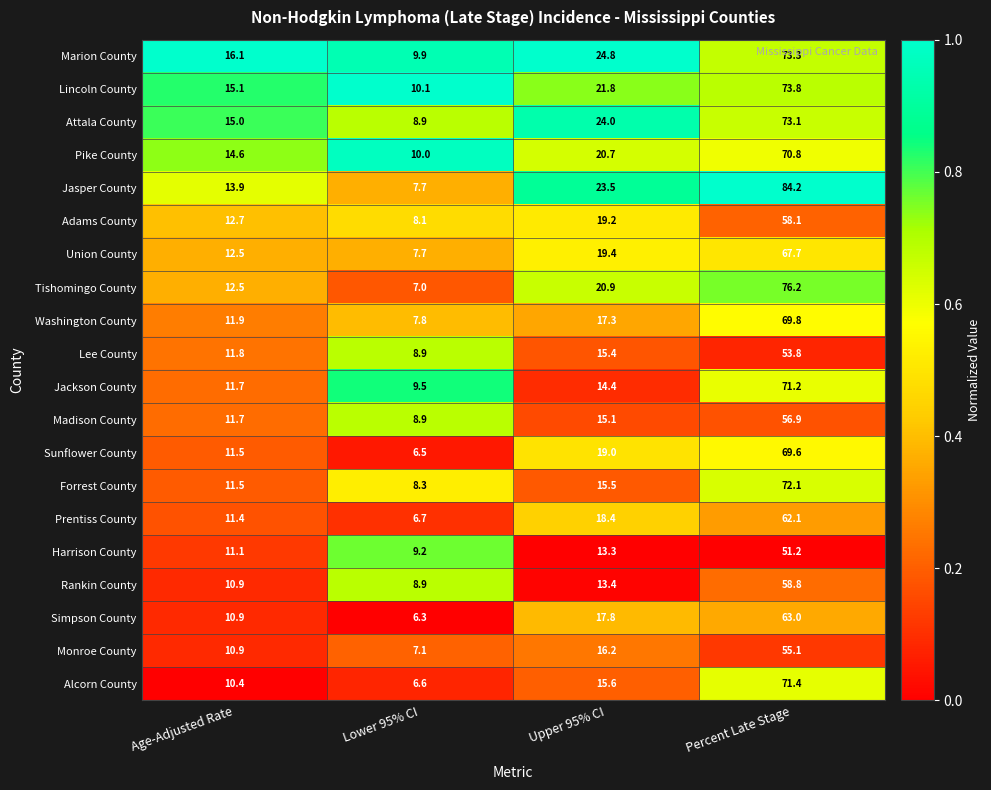

What is the difference between the maximum and minimum values in the Tishomingo County series?

69.2